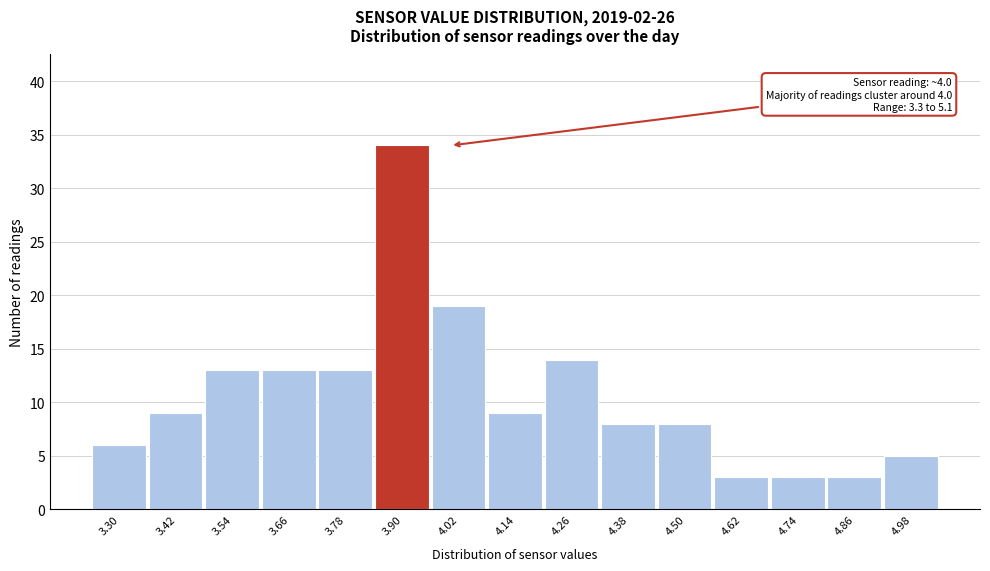

Reading left to right, list all the values displayed in this chart.

6	9	13	13	13	34	19	9	14	8	8	3	3	3	5